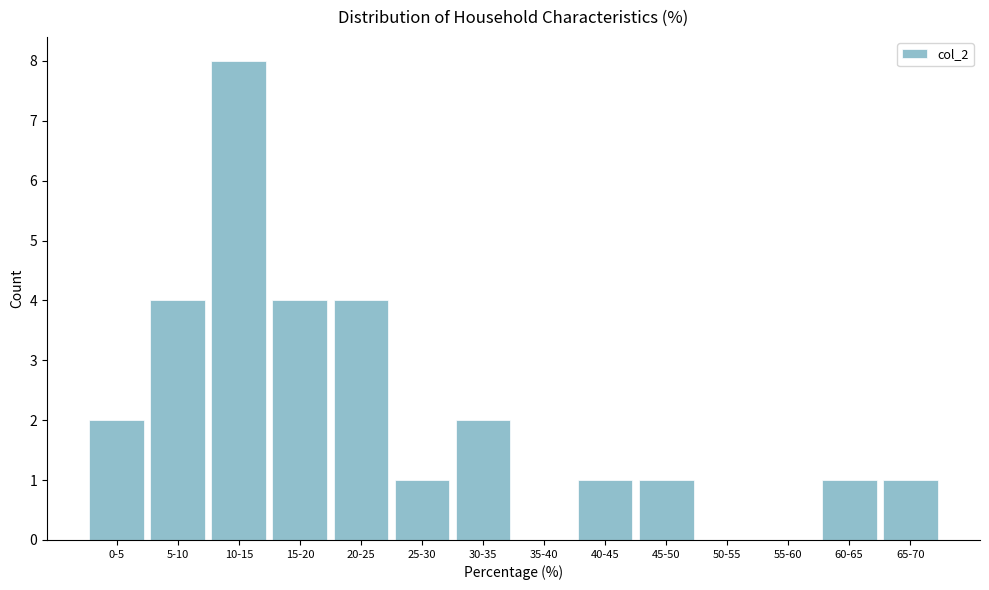

Reading left to right, list all the values displayed in this chart.

0-5=2	5-10=4	10-15=8	15-20=4	20-25=4	25-30=1	30-35=2	35-40=0	40-45=1	45-50=1	50-55=0	55-60=0	60-65=1	65-70=1